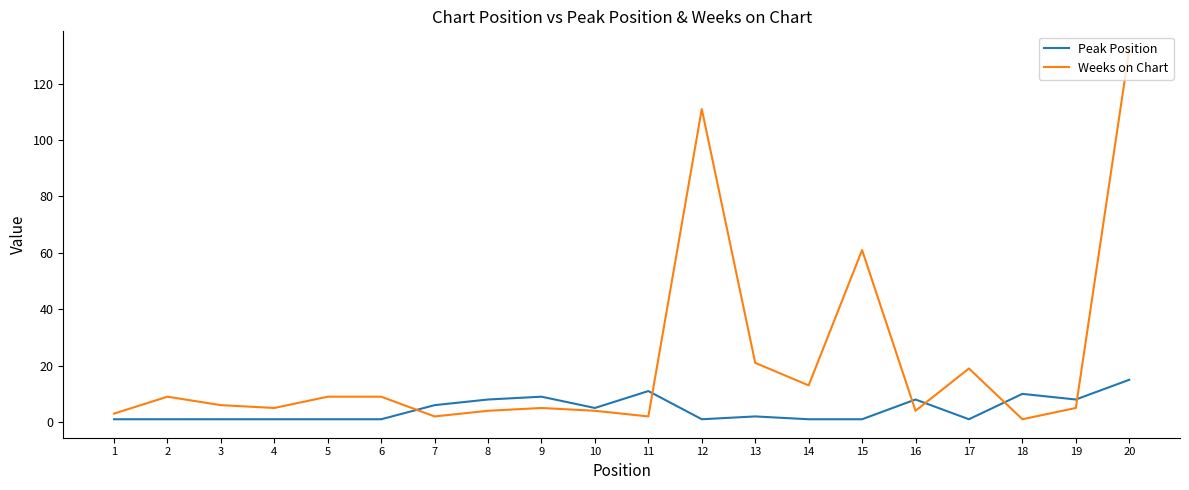

At which label does Peak Position reach its peak?

20